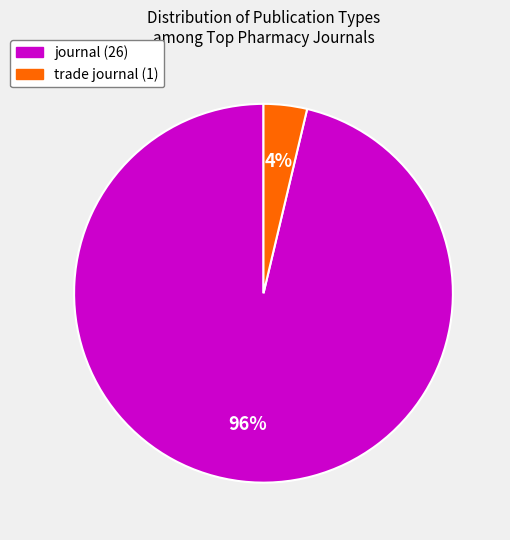

Combined, do trade journal and journal account for over 50%?

Yes